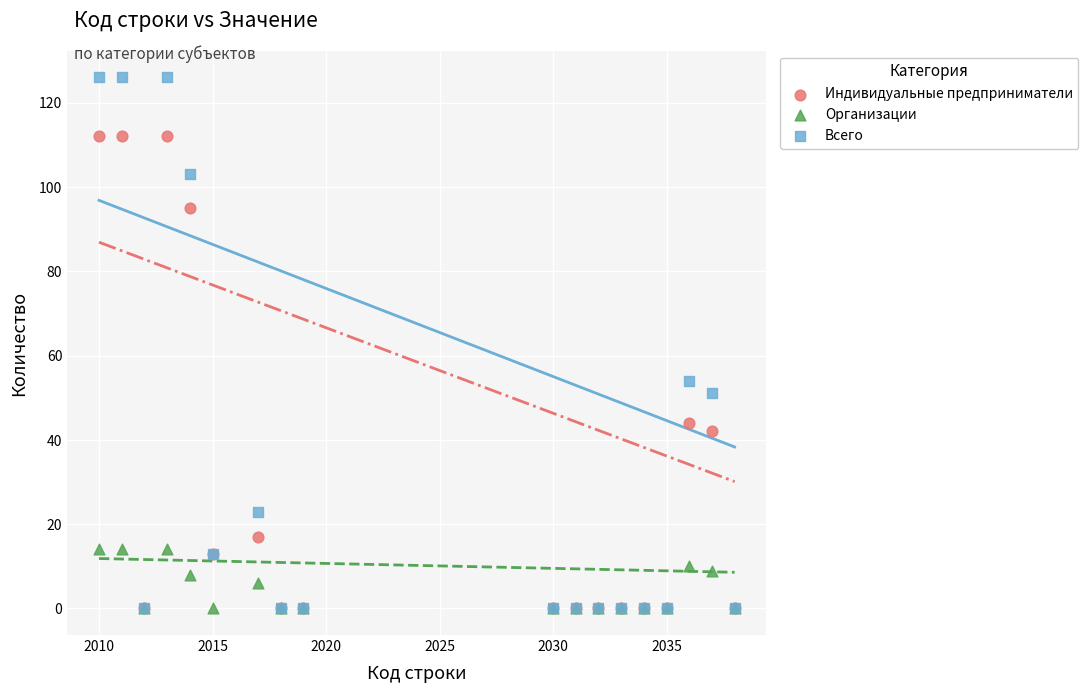

Across all series, what Y value is closest to 63?

54